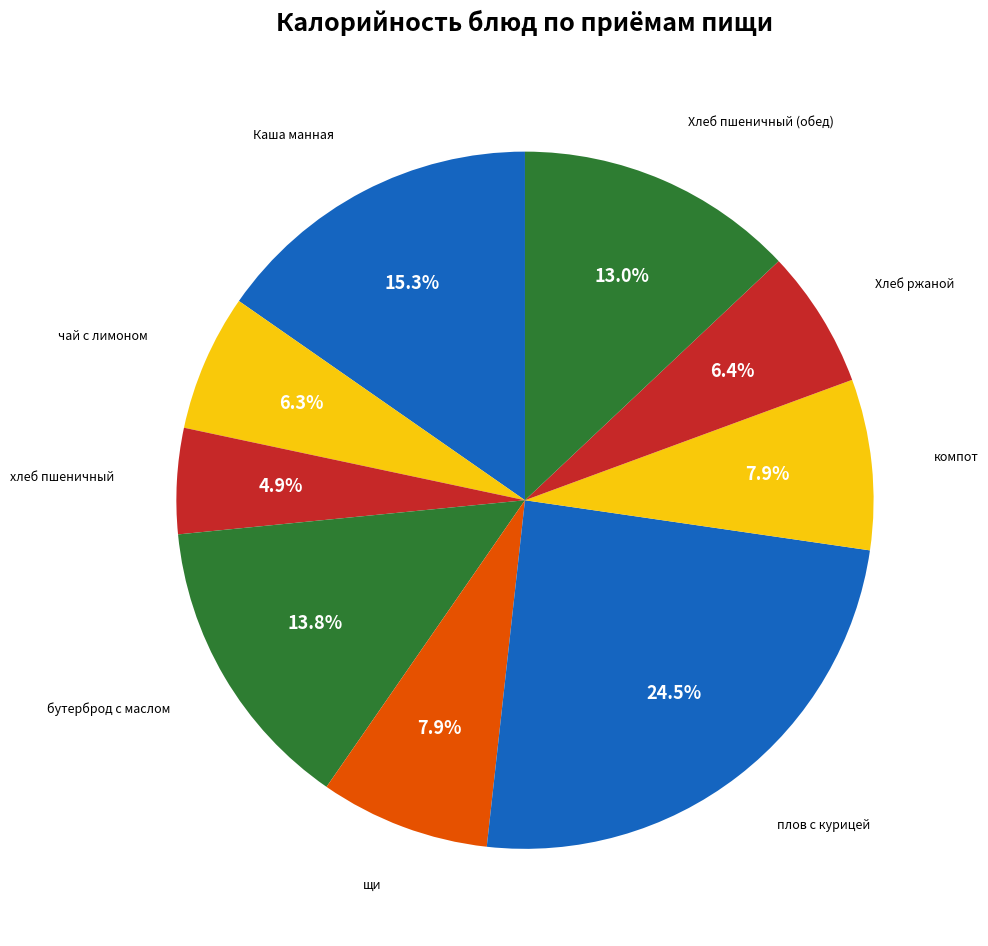

Which slice is the largest?

плов с курицей